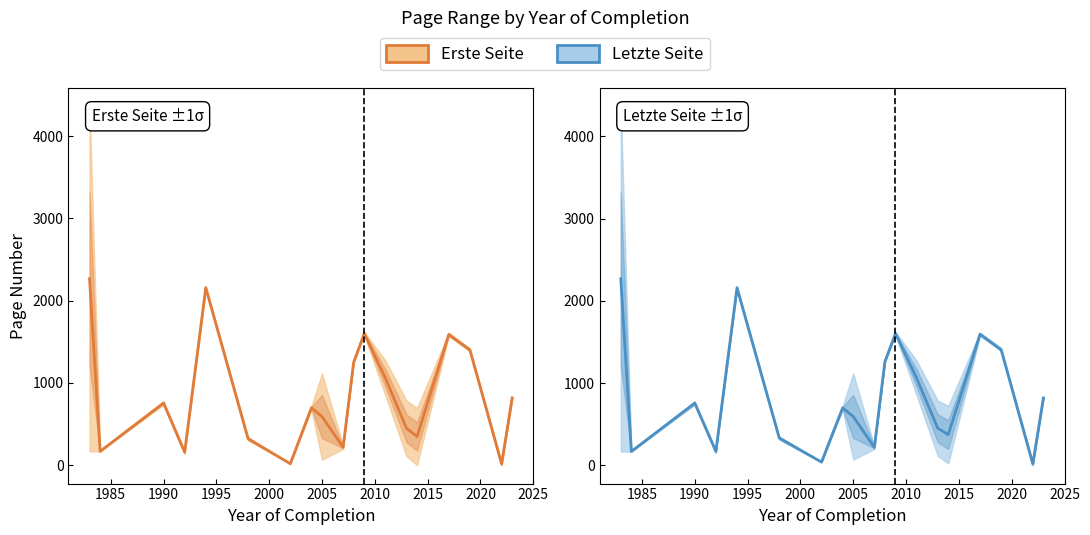

Which series has the widest spread of values?

Erste Seite